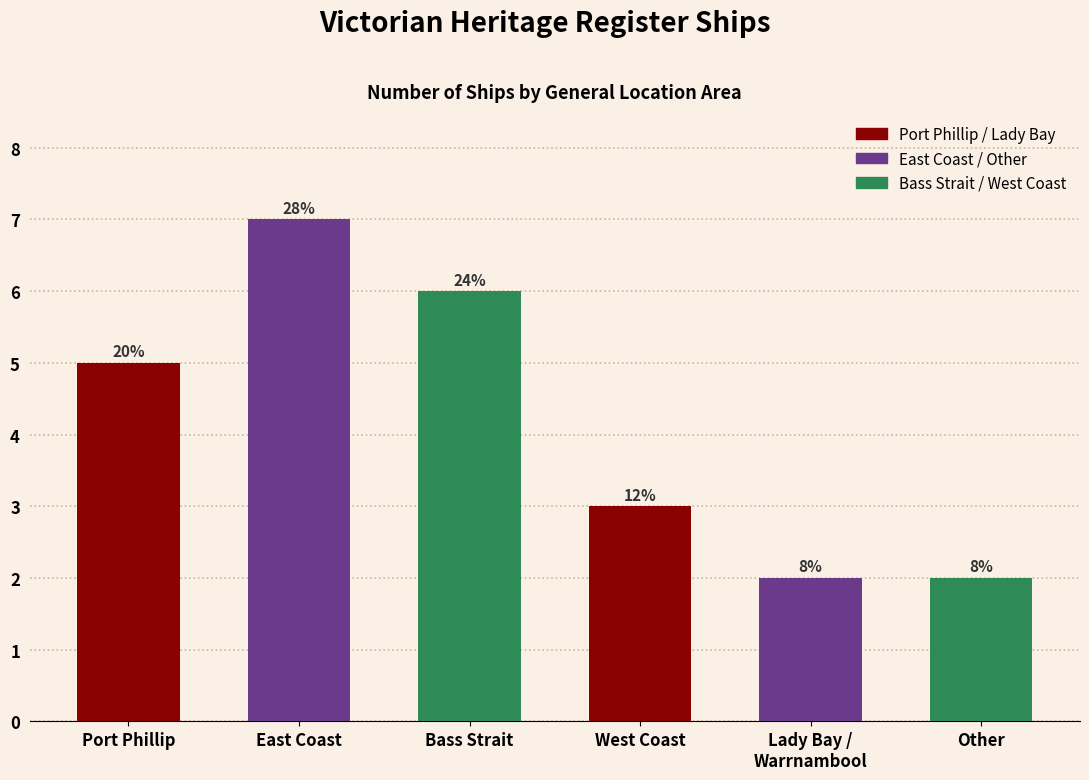

The chart shows a value of 8 at Port Phillip. True or false?

False